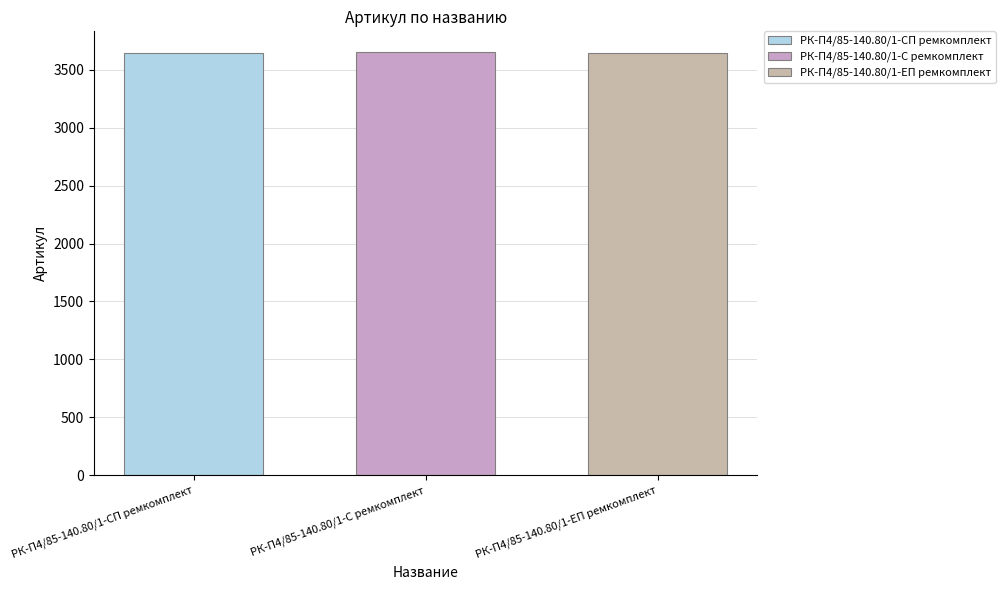

What is the smallest value displayed?

3647